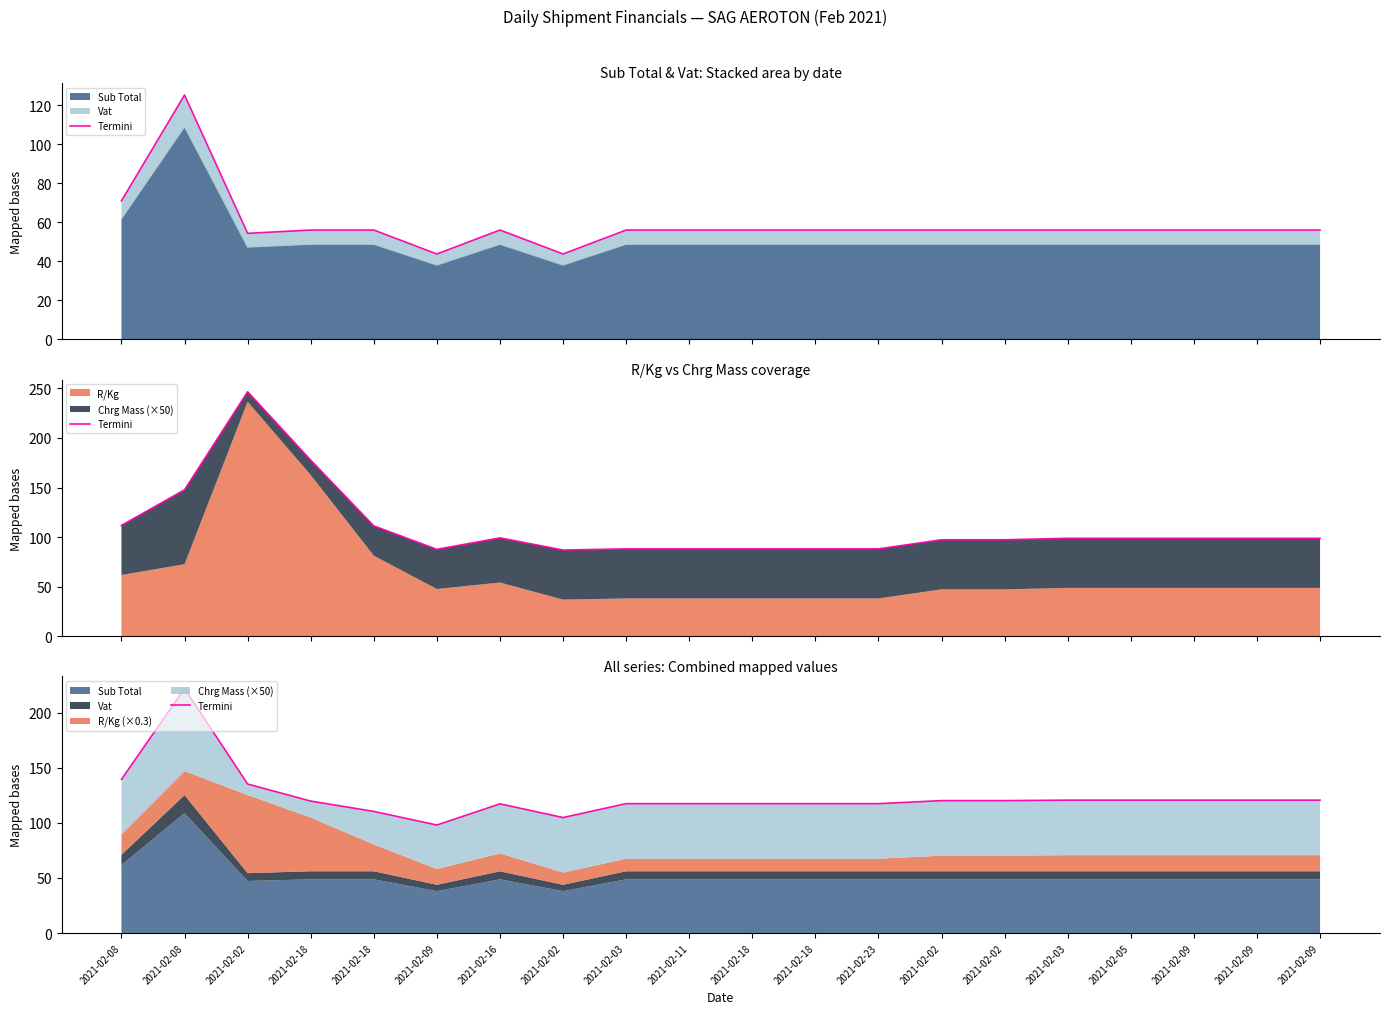

Between 2021-02-02 and 2021-02-09, which is larger?

2021-02-02